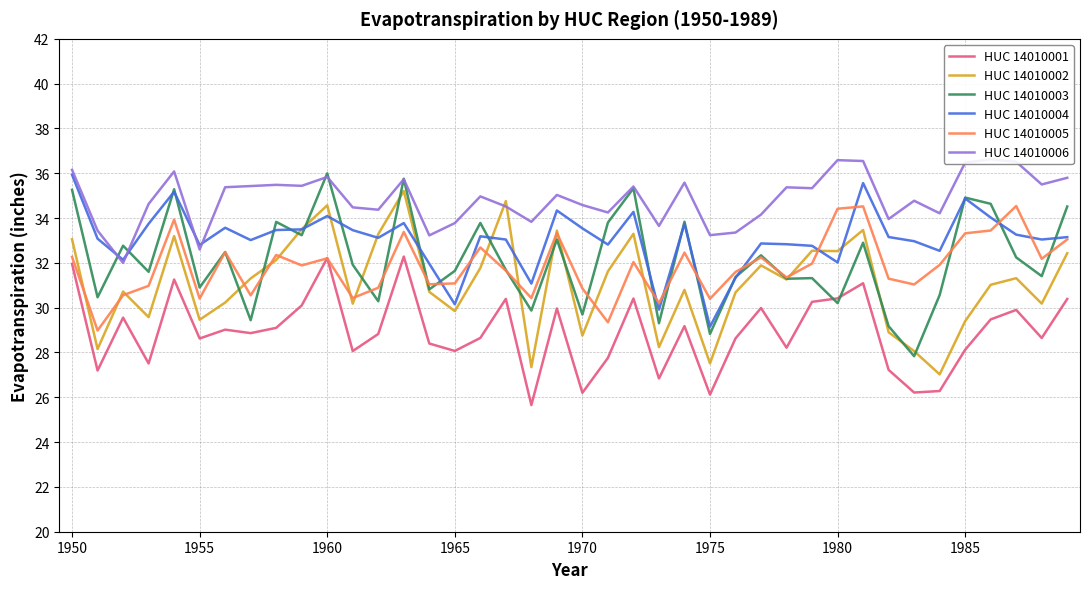

What is the highest value of the HUC 14010003 series?

36.0